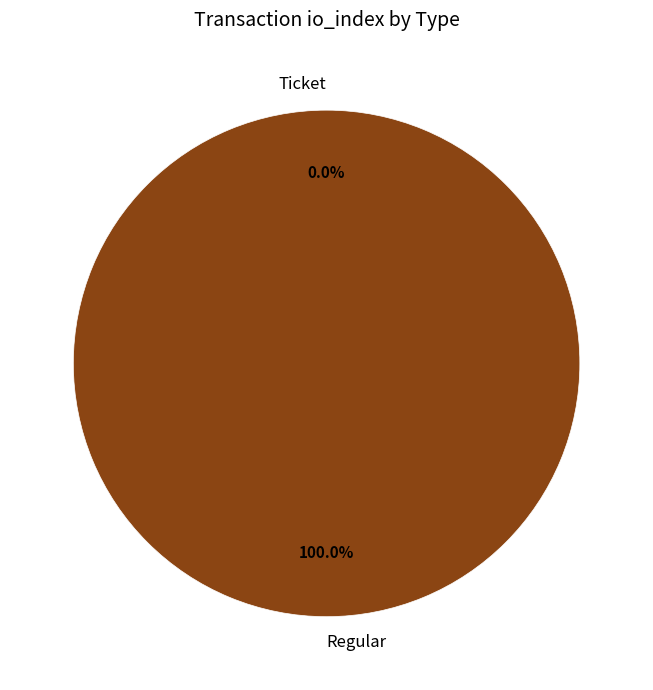

Count the number of slices in the pie.

2